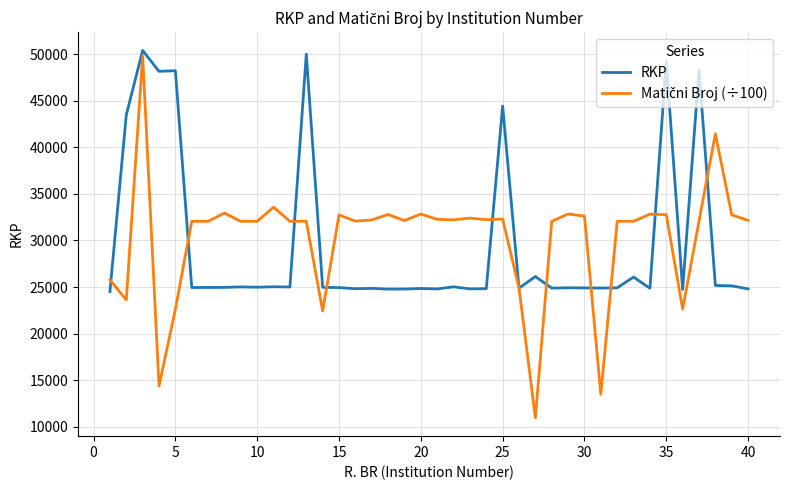

What is the maximum value shown in the chart?

50387.0